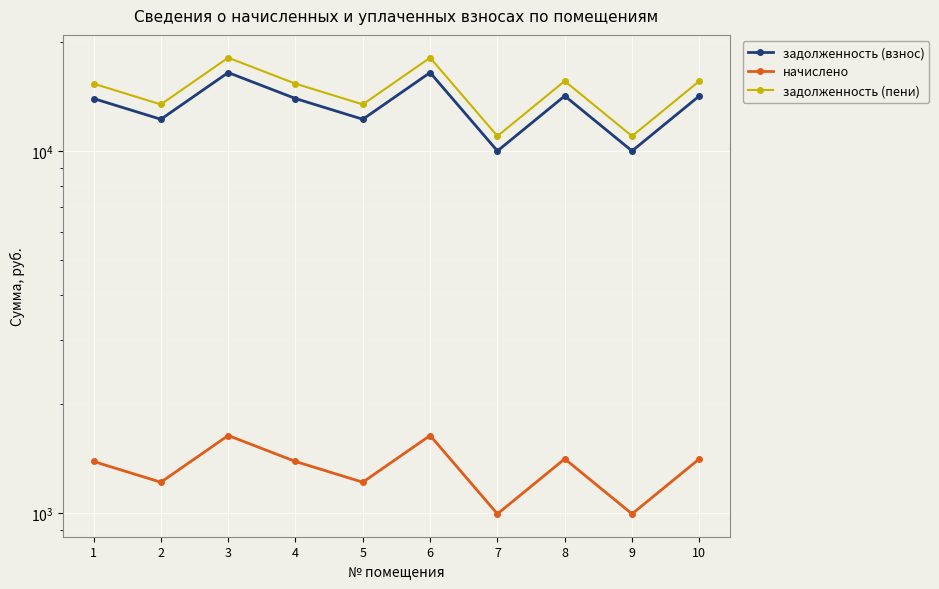

Reading left to right, what are all the values shown in this chart?

задолженность (взнос): 13986.5	12257.8	16501.0	13986.5	12257.8	16501.0	10018.6	14222.2	10018.6	14222.2
начислено: 1388.4	1216.8	1638.0	1388.4	1216.8	1638.0	994.5	1411.8	994.5	1411.8
задолженность (пени): 15374.9	13474.6	18139.0	15374.9	13474.6	18139.0	11013.1	15634.0	11013.1	15634.0